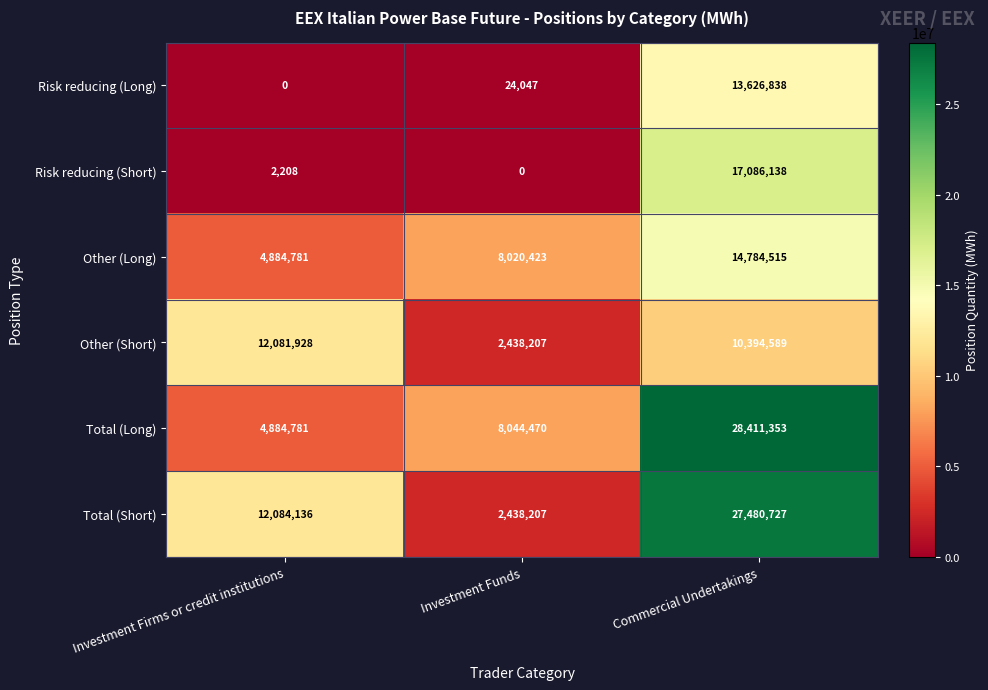

Is it true that Total (Long) equals 28411353 at Commercial Undertakings?

True